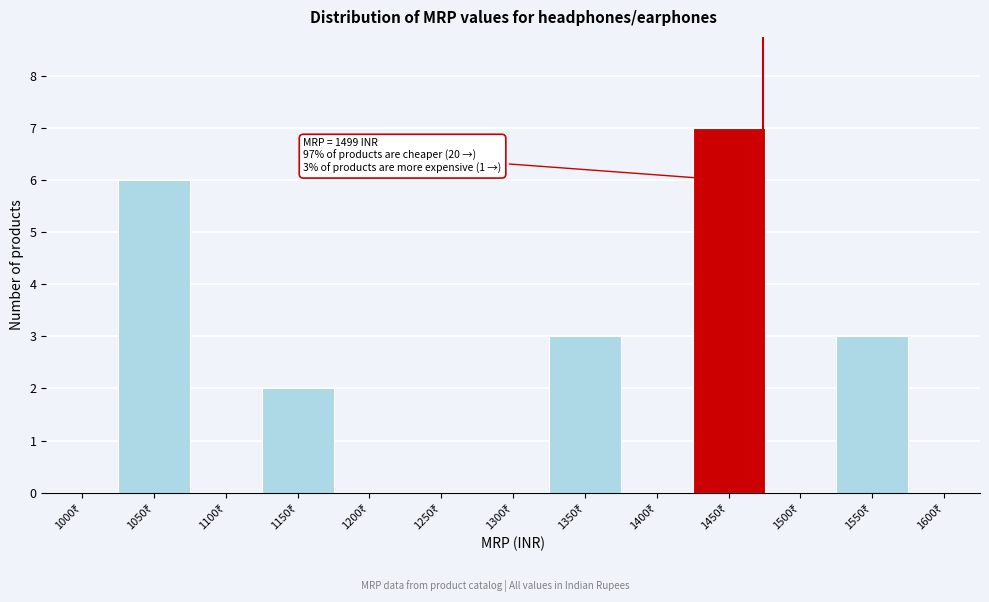

What is the sum of all values?

21